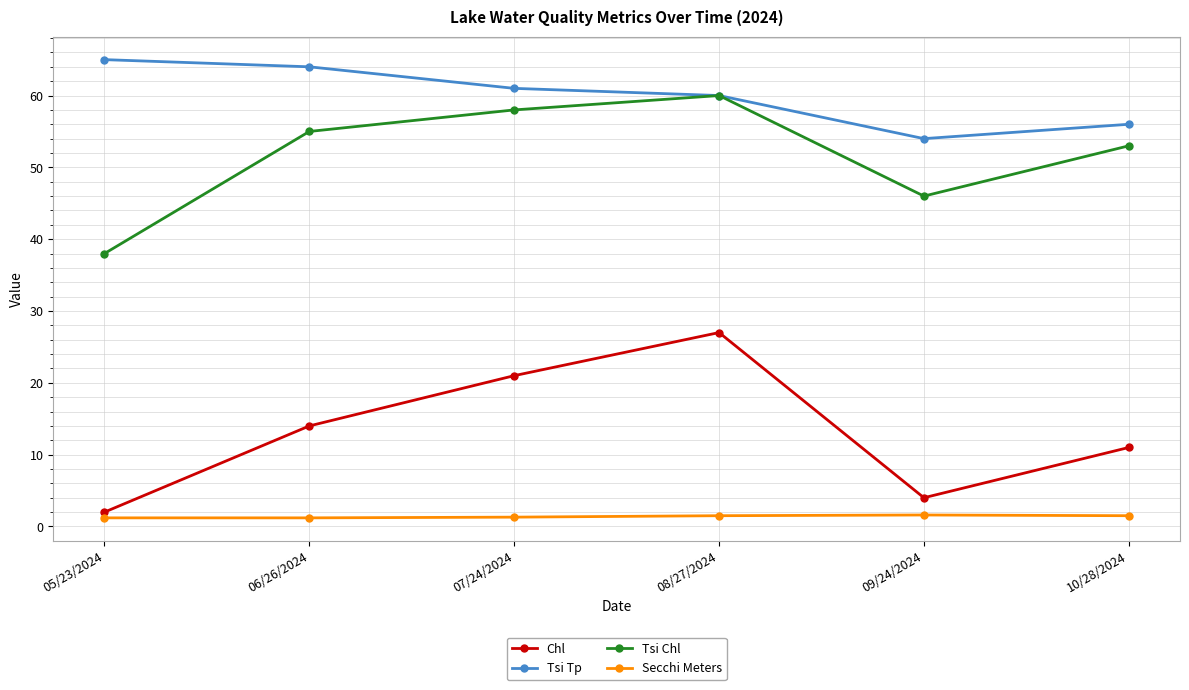

At which category is the sum across all series the highest?

08/27/2024